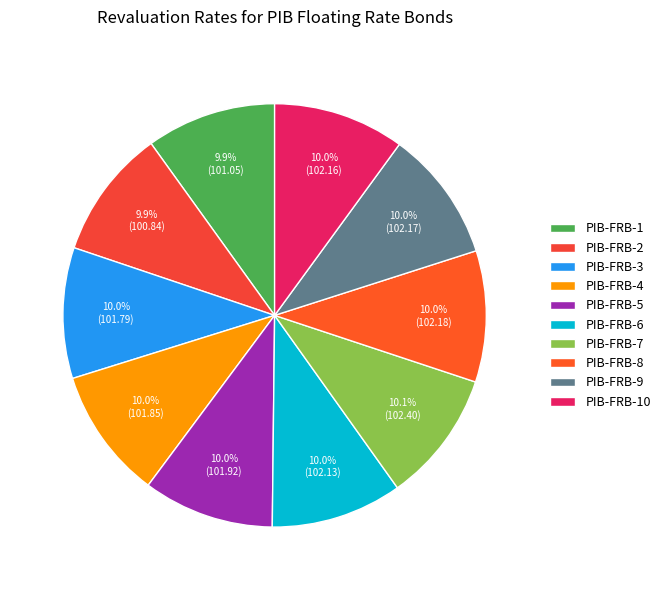

Rank the categories by value from lowest to highest.

PIB-FRB-2, PIB-FRB-1, PIB-FRB-3, PIB-FRB-4, PIB-FRB-5, PIB-FRB-6, PIB-FRB-10, PIB-FRB-9, PIB-FRB-8, PIB-FRB-7